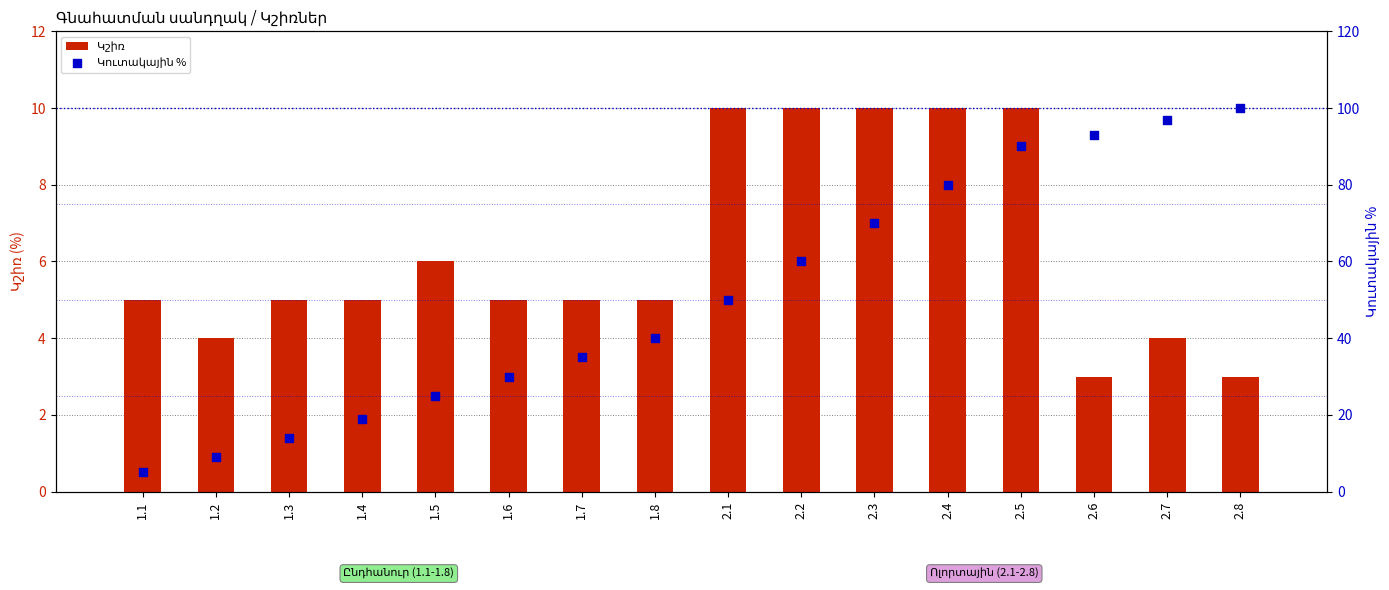

Which series has the largest total across all categories?

Կուտակային %